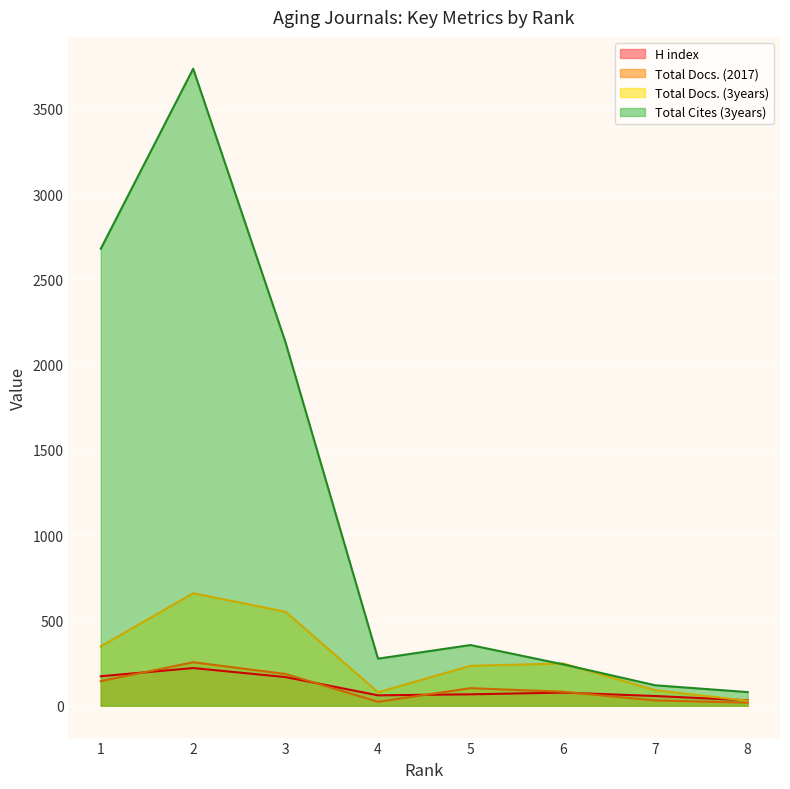

What is the value of the Total Cites (3years) point at the 5th from the left?

356